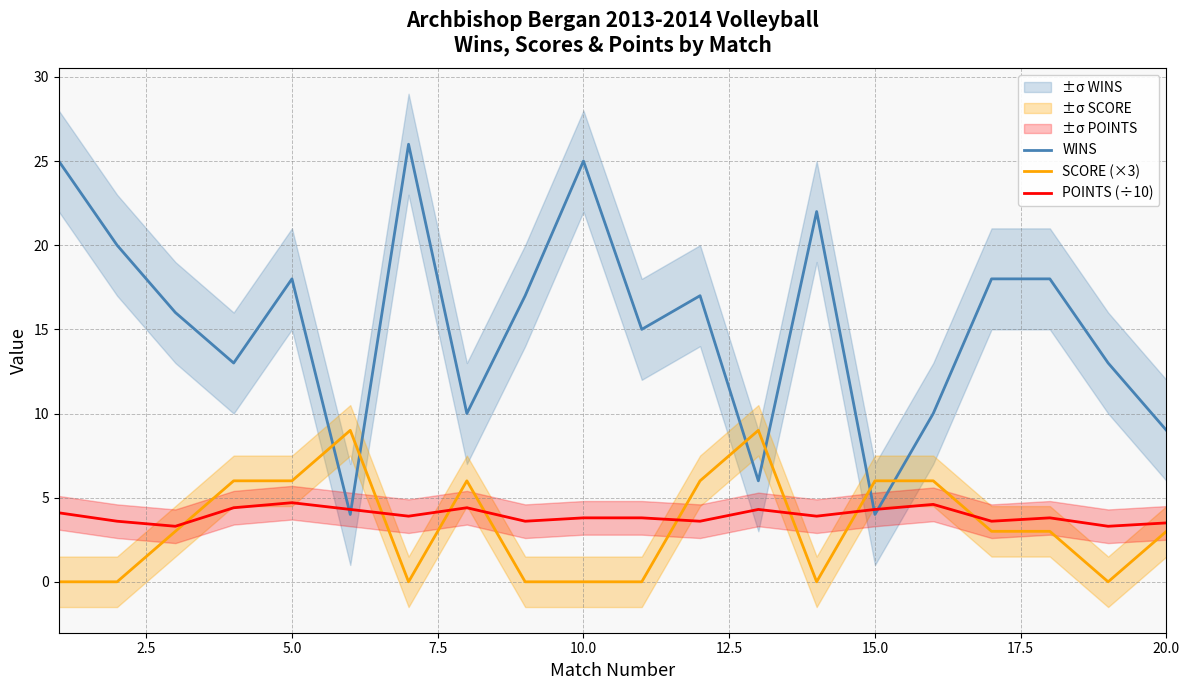

The POINTS (÷10) series shows 3.5 at 20.0. True or false?

True